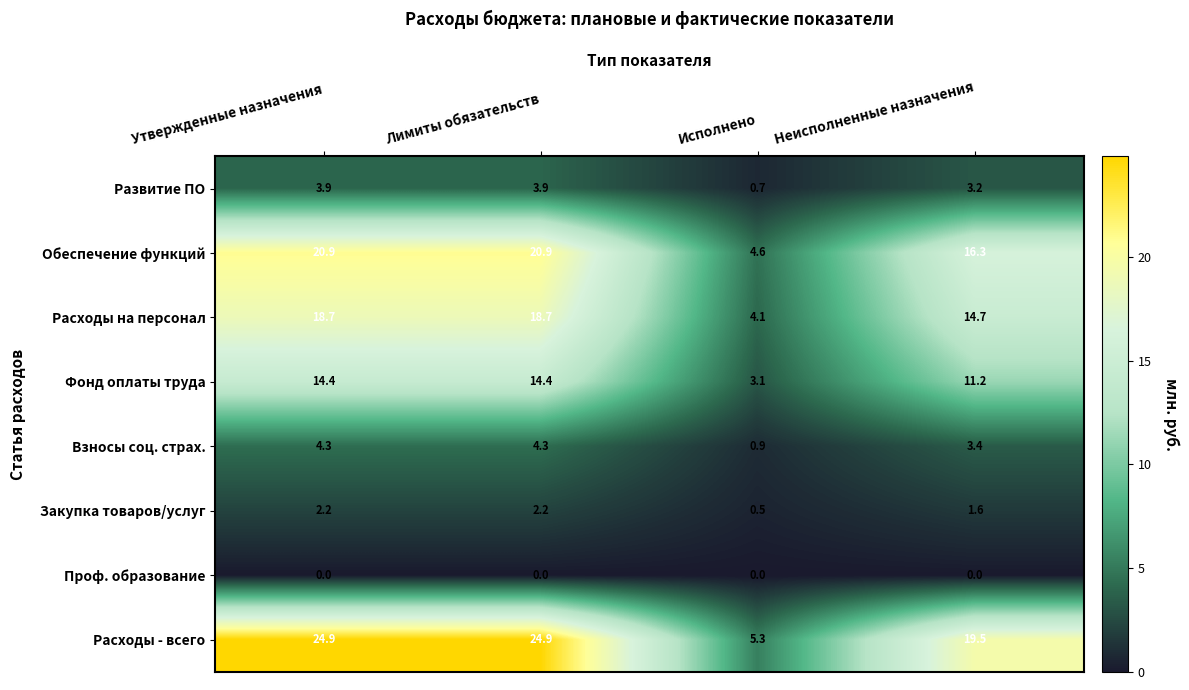

True or false: Взносы соц. страх. has a value of 4.3 at Лимиты обязательств.

True